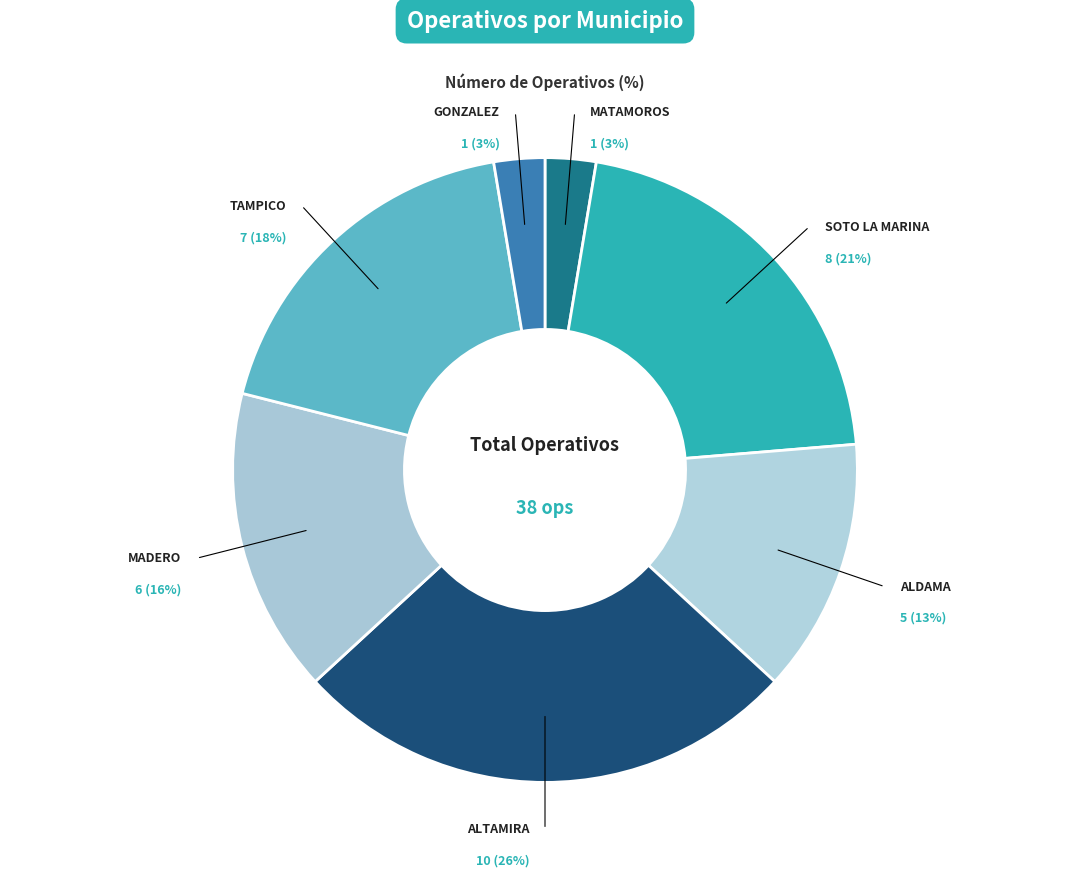

How many slices are in this pie chart?

7